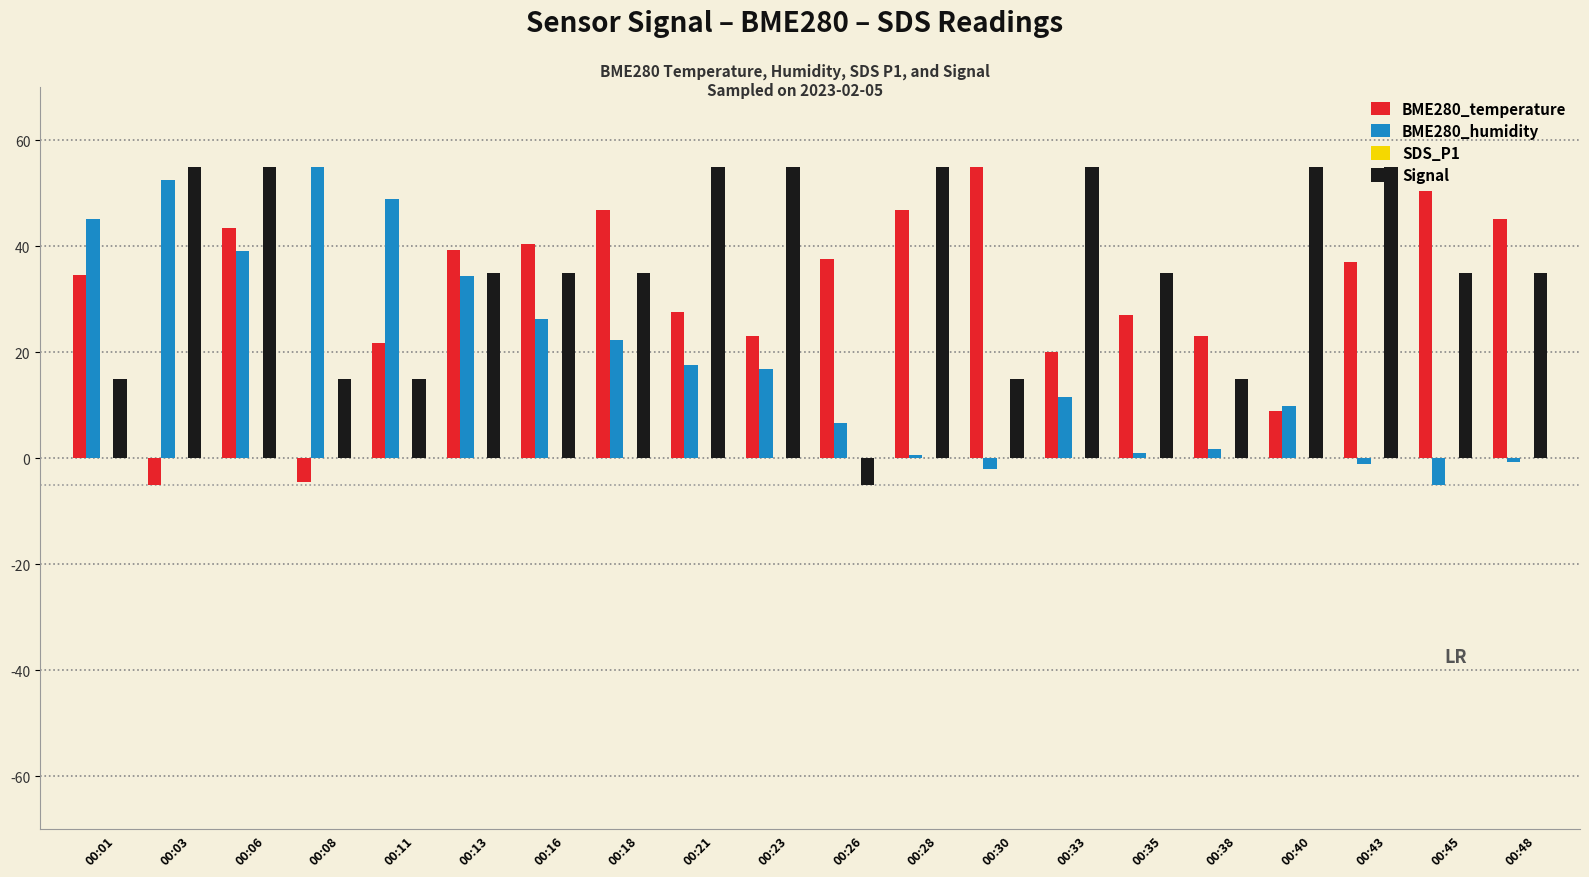

What is the maximum value shown in the chart?

55.0